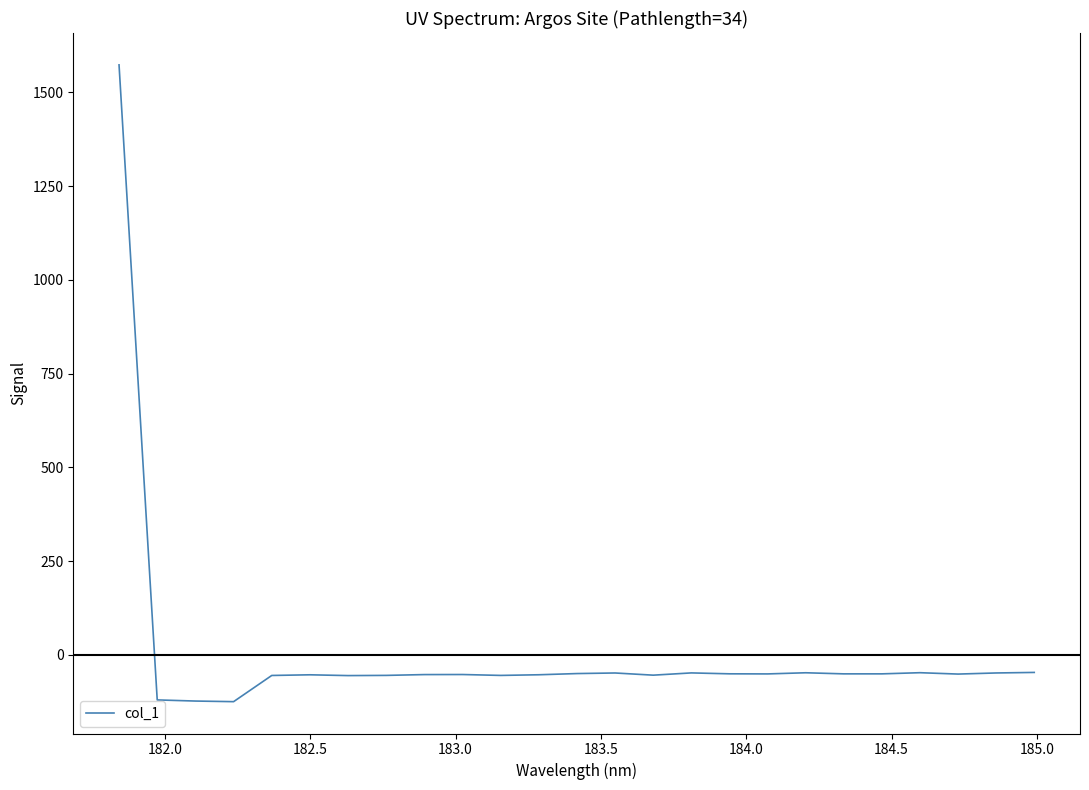

What is the difference between the maximum and minimum values?

1698.3